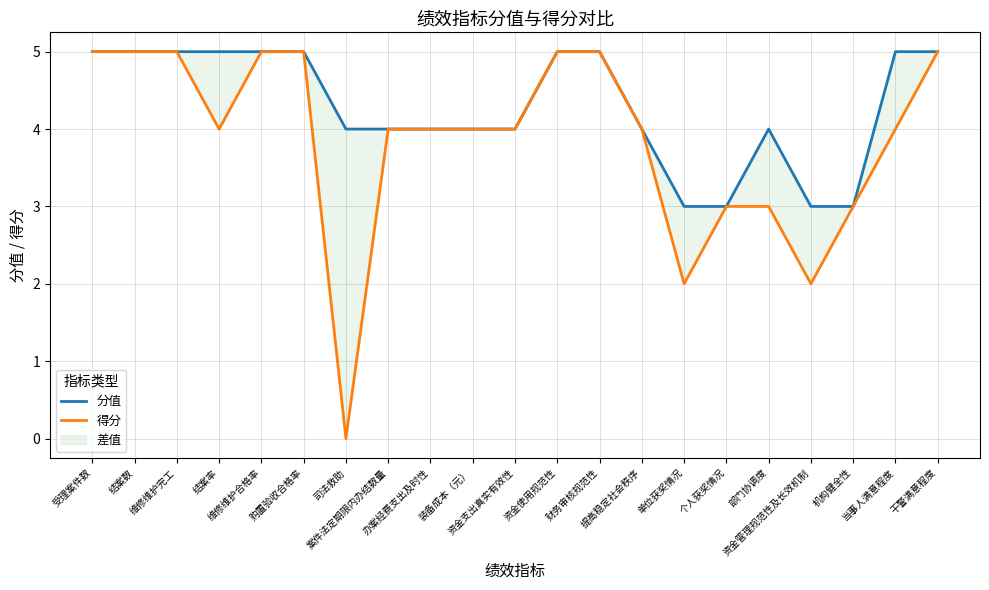

Between 结案率 and 资金使用规范性, which is larger?

结案率